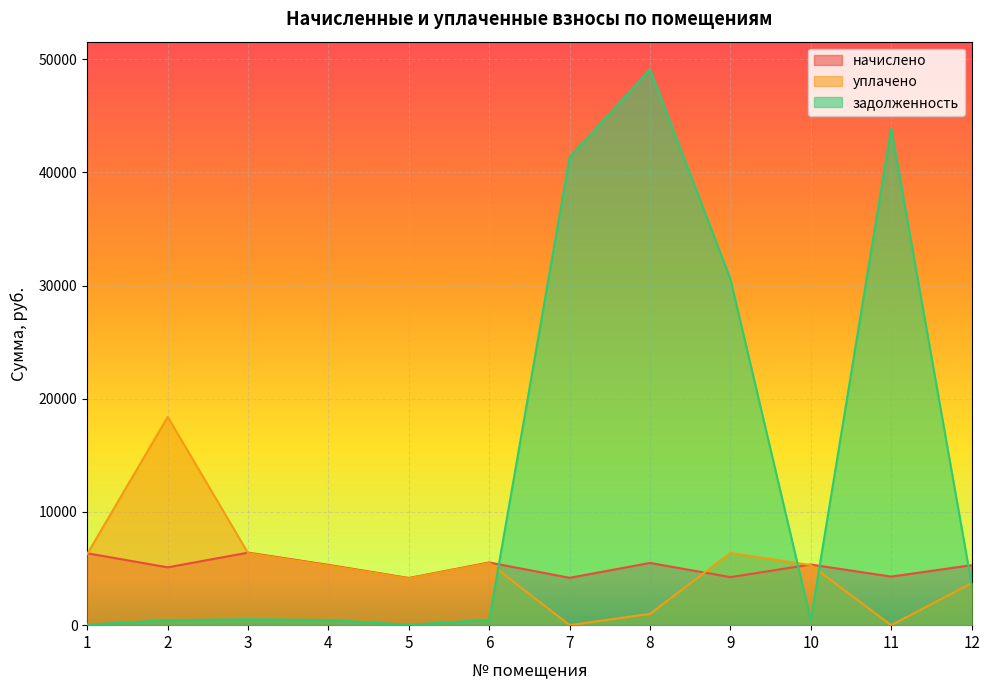

What is the difference between the начислено values at 2 and 10?

248.0